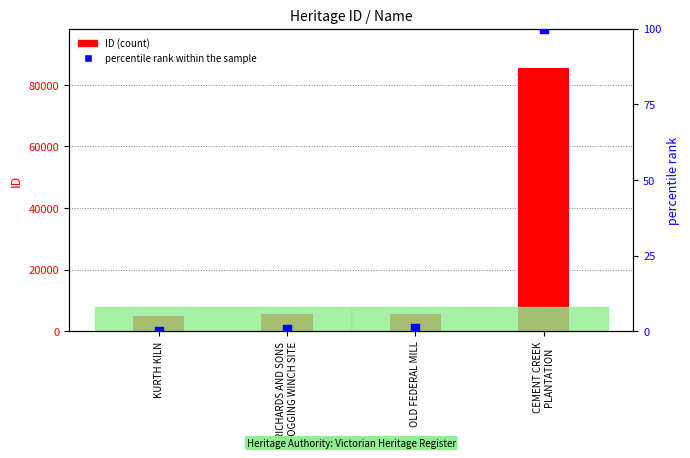

Which series contains the lowest Y value?

percentile rank within the sample